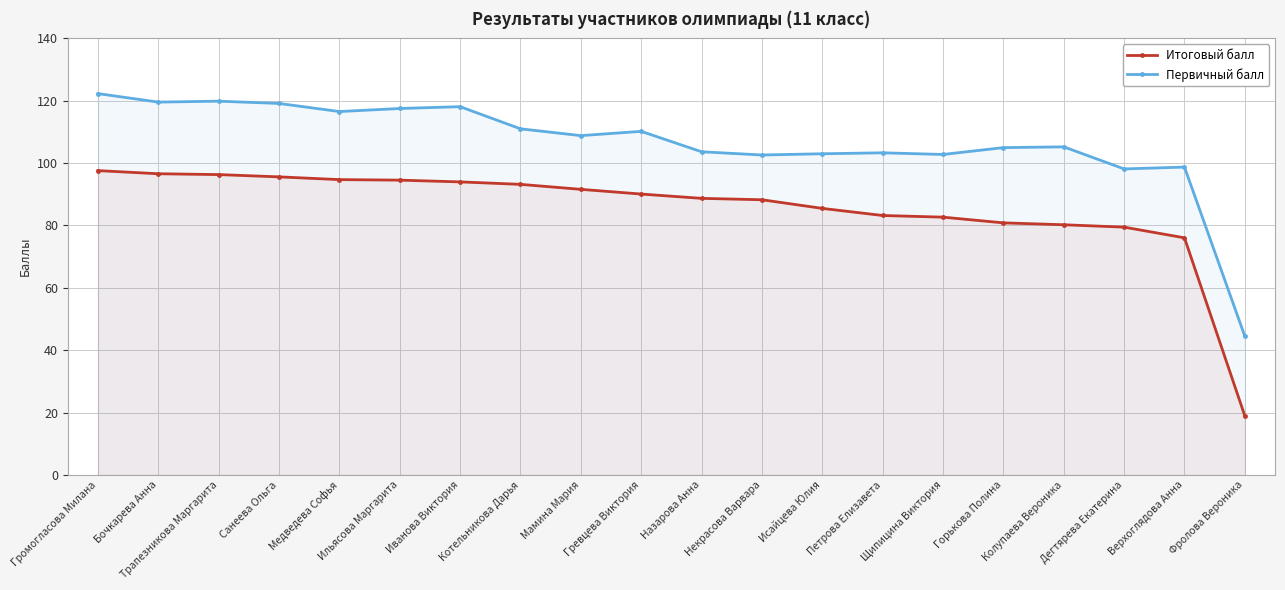

Reading left to right, what are all the values shown in this chart?

Итоговый балл: Громогласова Милана=97.6	Бочкарева Анна=96.6	Трапезникова Маргарита=96.3	Санеева Ольга=95.6	Медведева Софья=94.7	Ильясова Маргарита=94.5	Иванова Виктория=94.0	Котельникова Дарья=93.2	Мамина Мария=91.6	Гревцева Виктория=90.1	Назарова Анна=88.7	Некрасова Варвара=88.2	Исайцева Юлия=85.5	Петрова Елизавета=83.2	Щипицина Виктория=82.7	Горькова Полина=80.8	Колупаева Вероника=80.2	Дегтярева Екатерина=79.5	Верхоглядова Анна=76.0	Фролова Вероника=18.9
Первичный балл: Громогласова Милана=122.3	Бочкарева Анна=119.6	Трапезникова Маргарита=119.9	Санеева Ольга=119.1	Медведева Софья=116.5	Ильясова Маргарита=117.5	Иванова Виктория=118.1	Котельникова Дарья=111.0	Мамина Мария=108.8	Гревцева Виктория=110.2	Назарова Анна=103.6	Некрасова Варвара=102.6	Исайцева Юлия=103.0	Петрова Елизавета=103.3	Щипицина Виктория=102.8	Горькова Полина=105.0	Колупаева Вероника=105.2	Дегтярева Екатерина=98.1	Верхоглядова Анна=98.7	Фролова Вероника=44.5